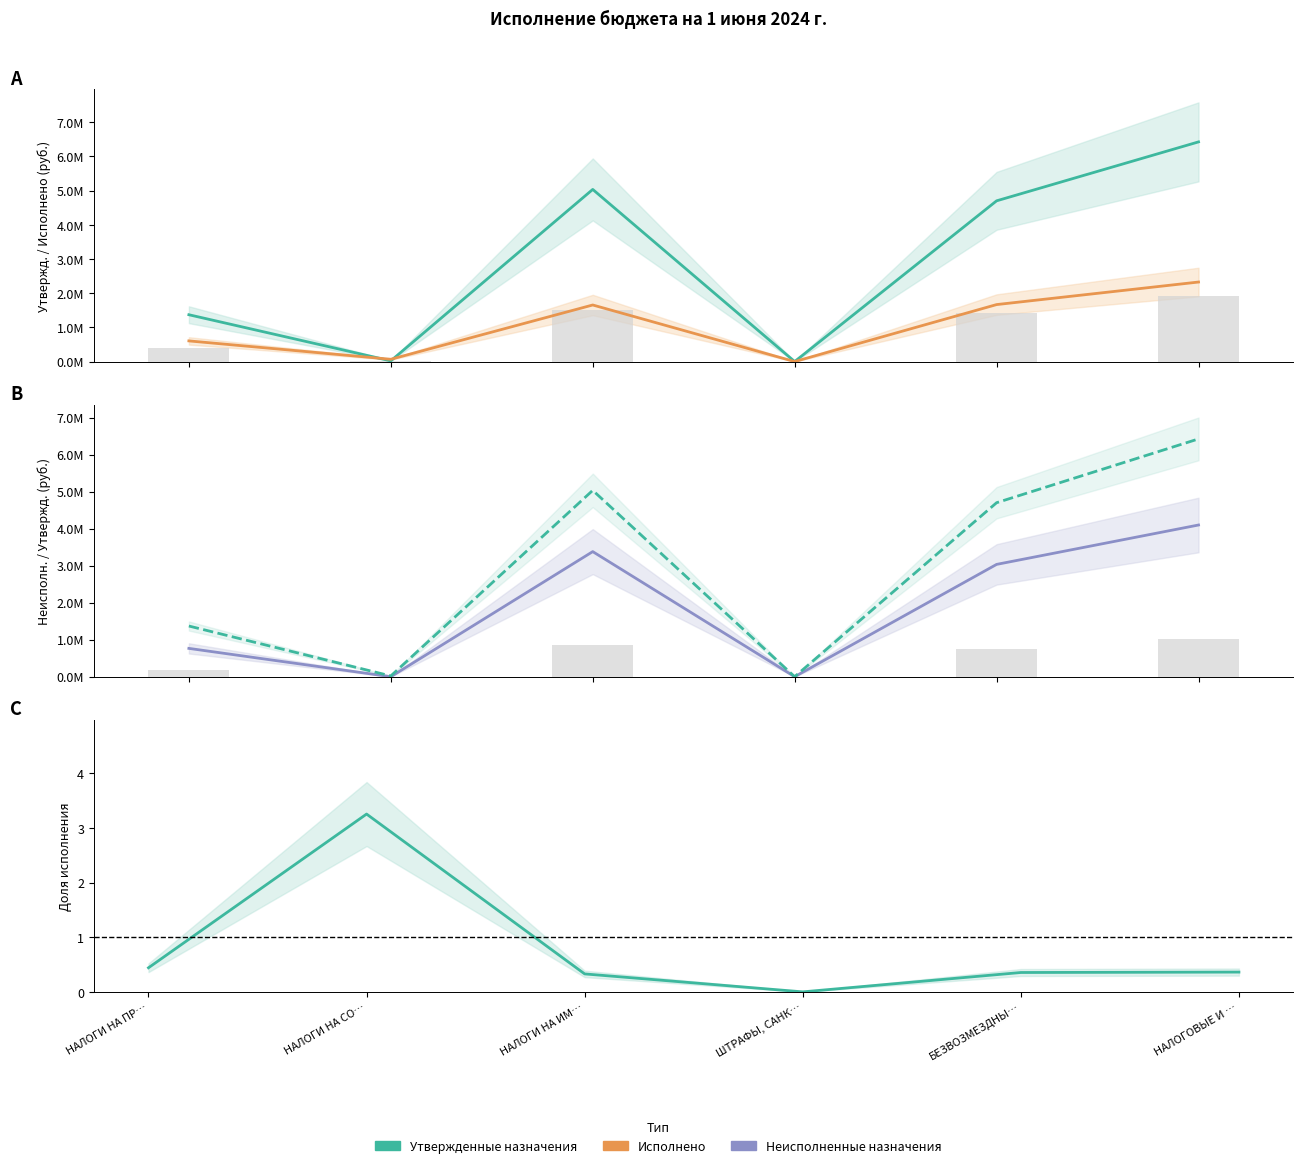

Which category has the highest value in the Исполнено / Утвержд. series?

НАЛОГИ НА СО…